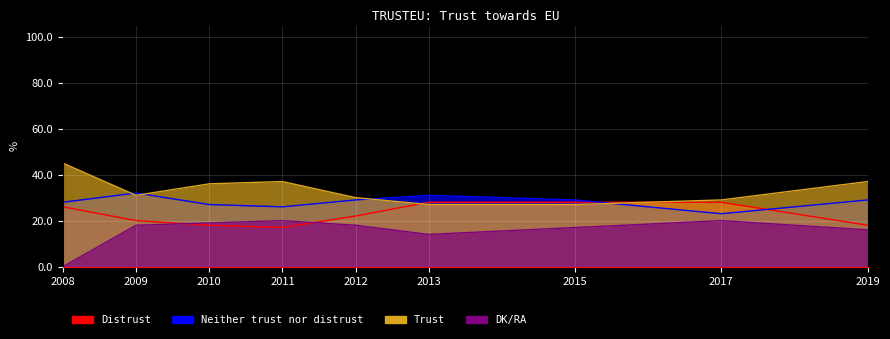

Reading left to right, list all the values displayed in this chart.

Distrust: 2008=26	2009=20	2010=18	2011=17	2012=22	2013=28	2015=28	2017=28	2019=18
Neither trust nor distrust: 2008=28	2009=32	2010=27	2011=26	2012=29	2013=31	2015=29	2017=23	2019=29
Trust: 2008=45	2009=31	2010=36	2011=37	2012=30	2013=27	2015=27	2017=29	2019=37
DK/RA: 2008=0	2009=18	2010=19	2011=20	2012=18	2013=14	2015=17	2017=20	2019=16